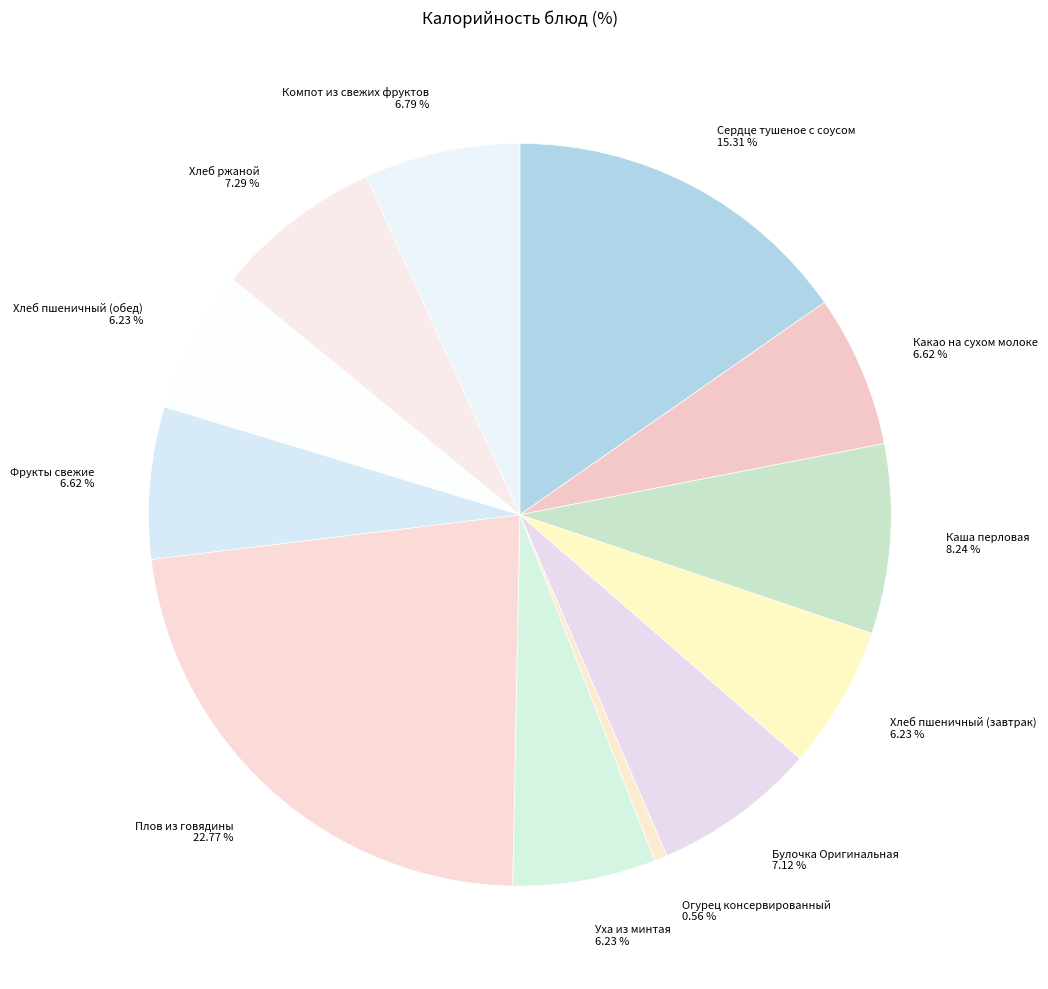

What percentage is the Какао на сухом молоке slice, to the nearest percent?

7%